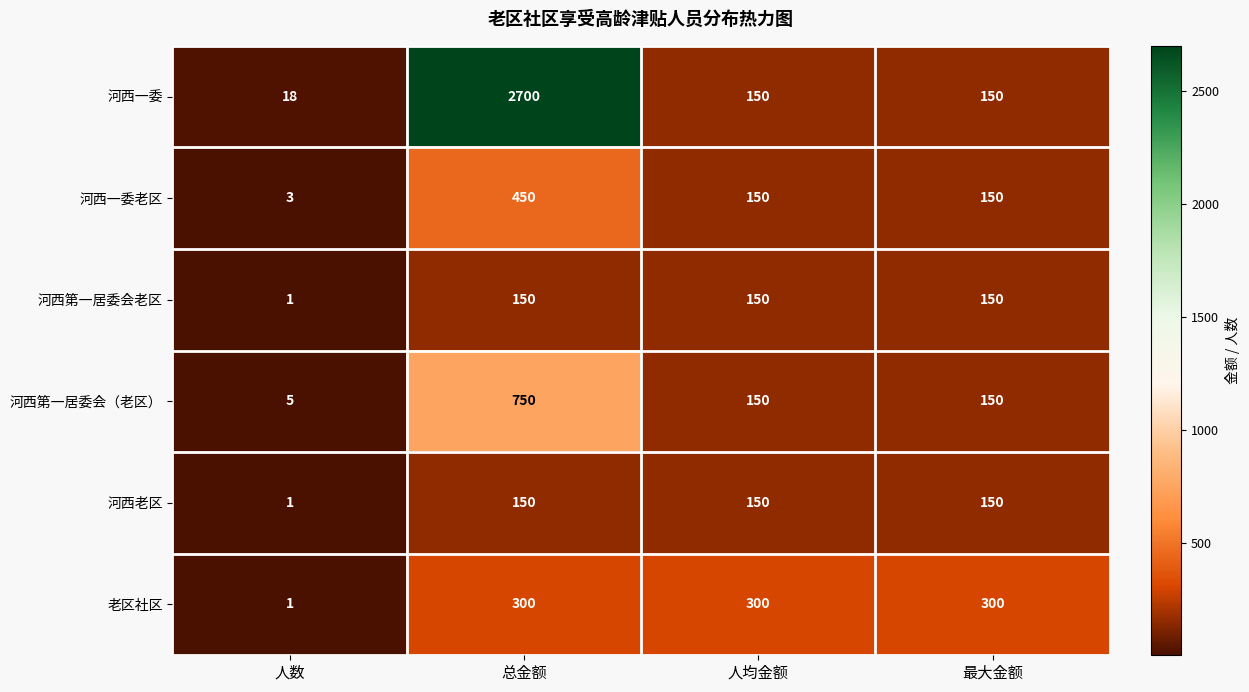

What is the minimum value shown in the chart?

1